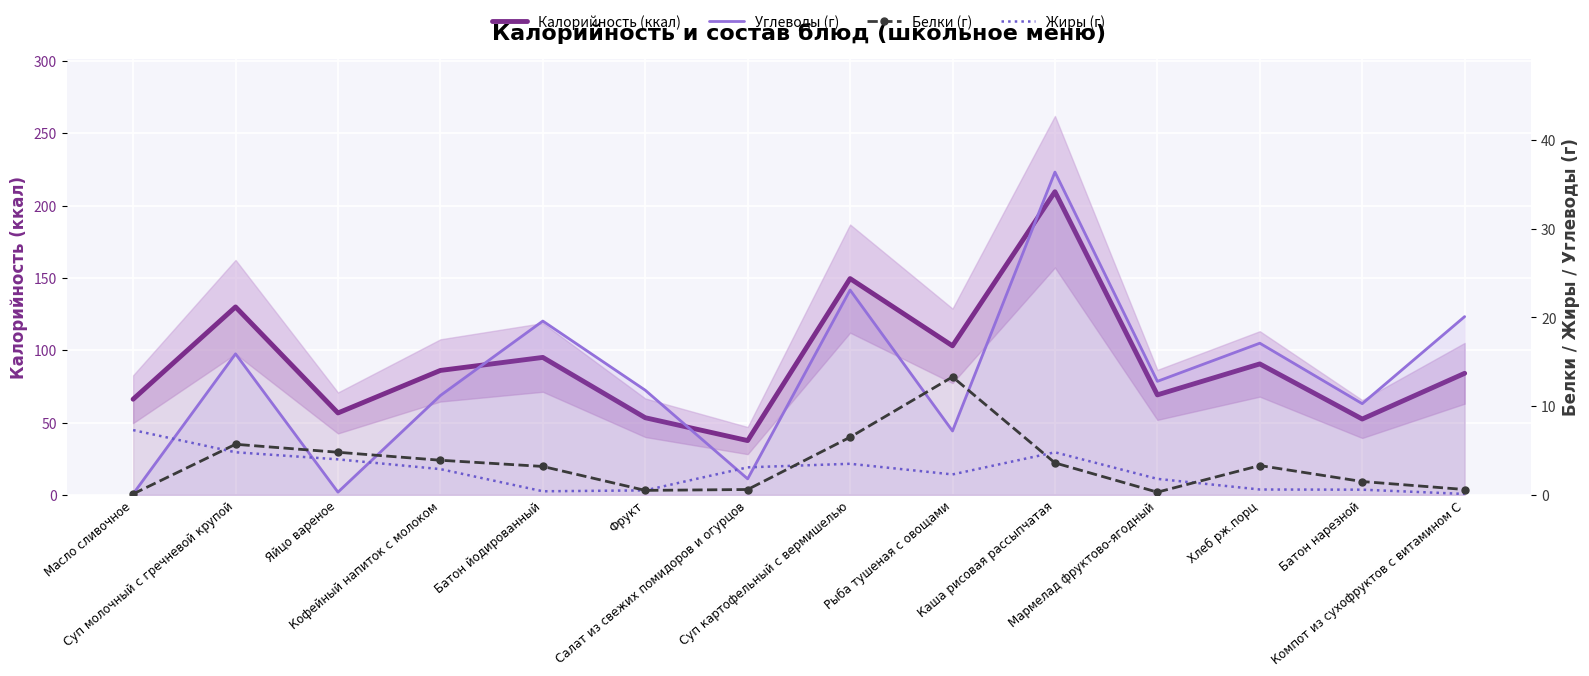

At which category does Калорийность (ккал) reach its first local peak?

Суп молочный с гречневой крупой